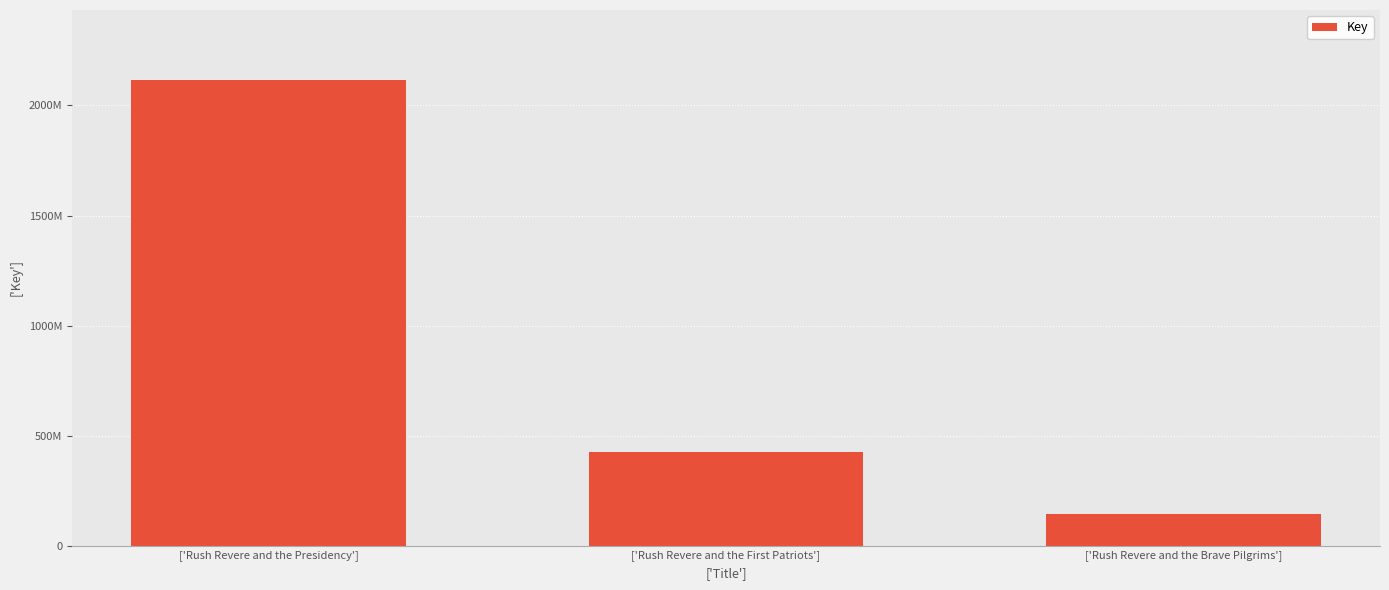

What is the label of the 3rd bar from the right?

['Rush Revere and the Presidency']